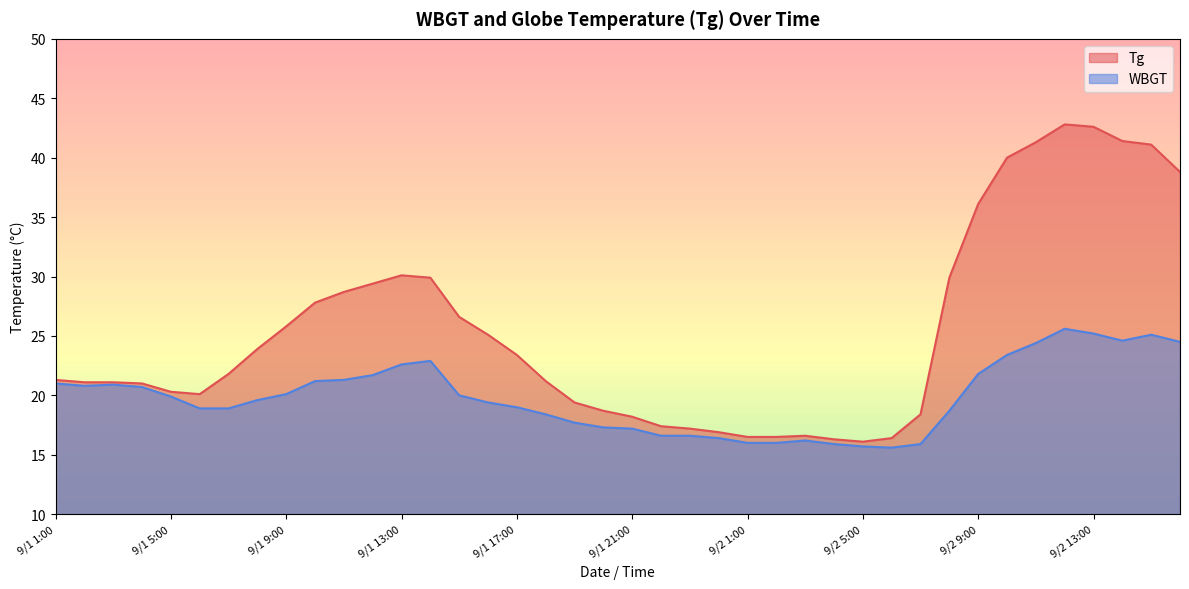

Which series has the largest total across all categories?

Tg